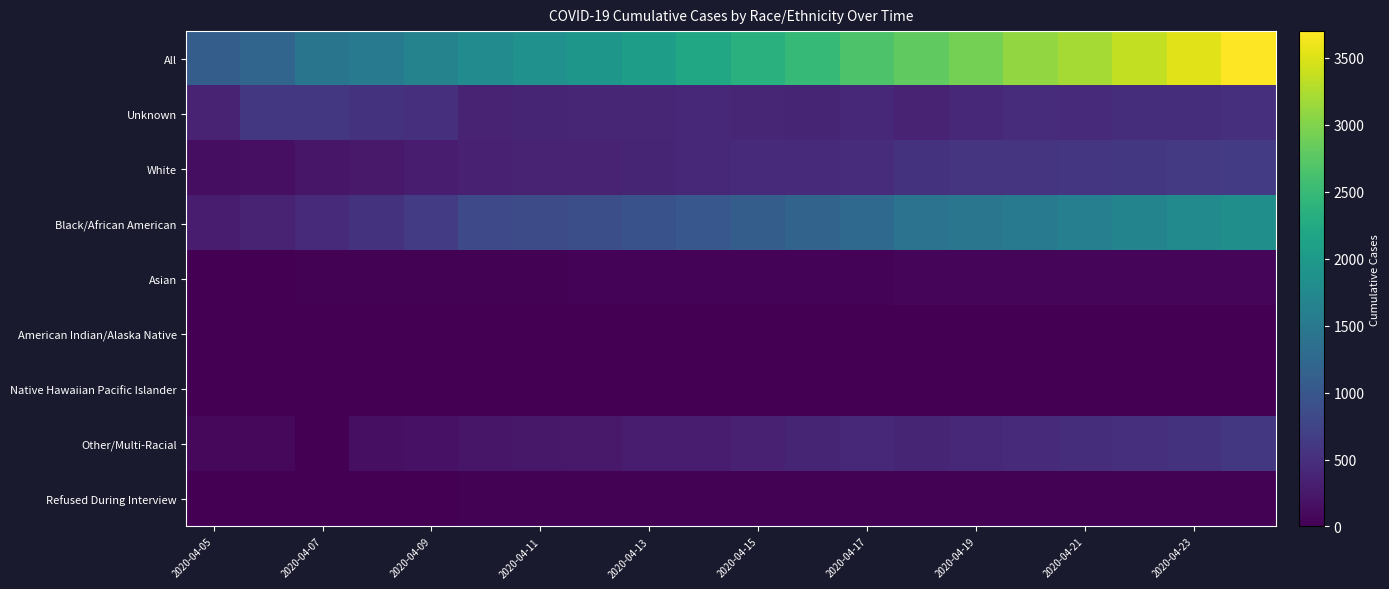

How many data points does each series have?

20